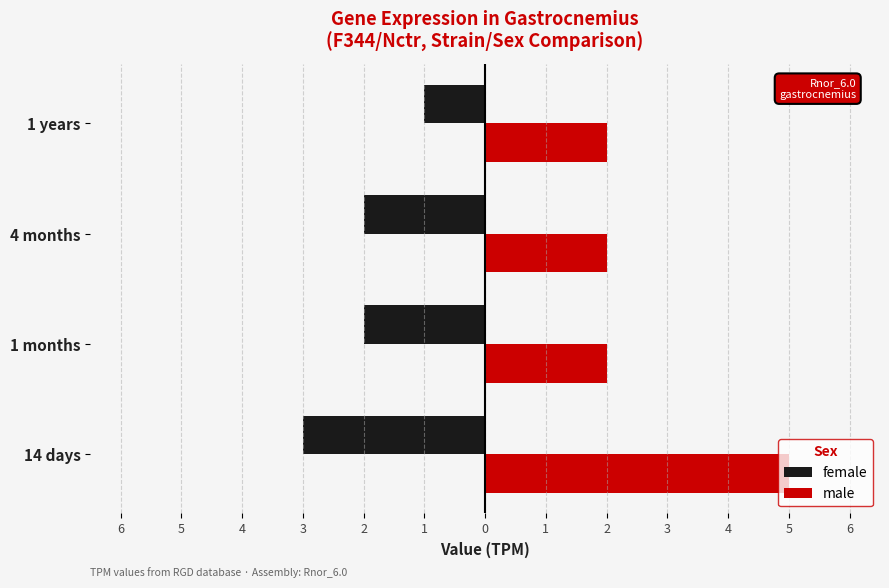

What is the average value of the male series?

3